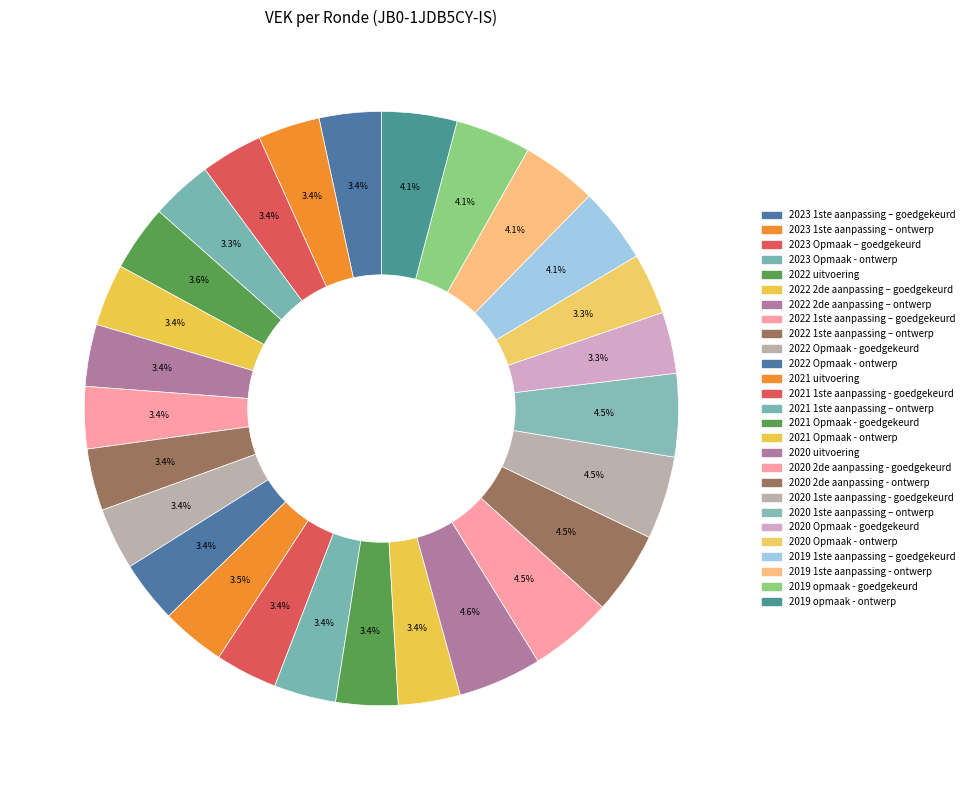

Is the sum of 2020 2de aanpassing - goedgekeurd and 2022 1ste aanpassing – ontwerp greater than half?

No